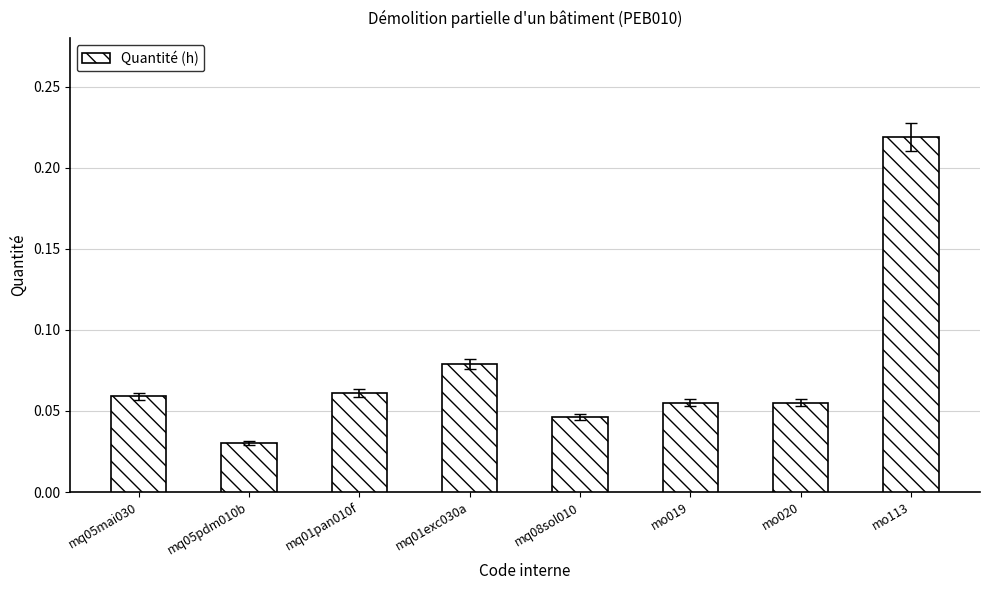

How many values are between 0 and 1?

8